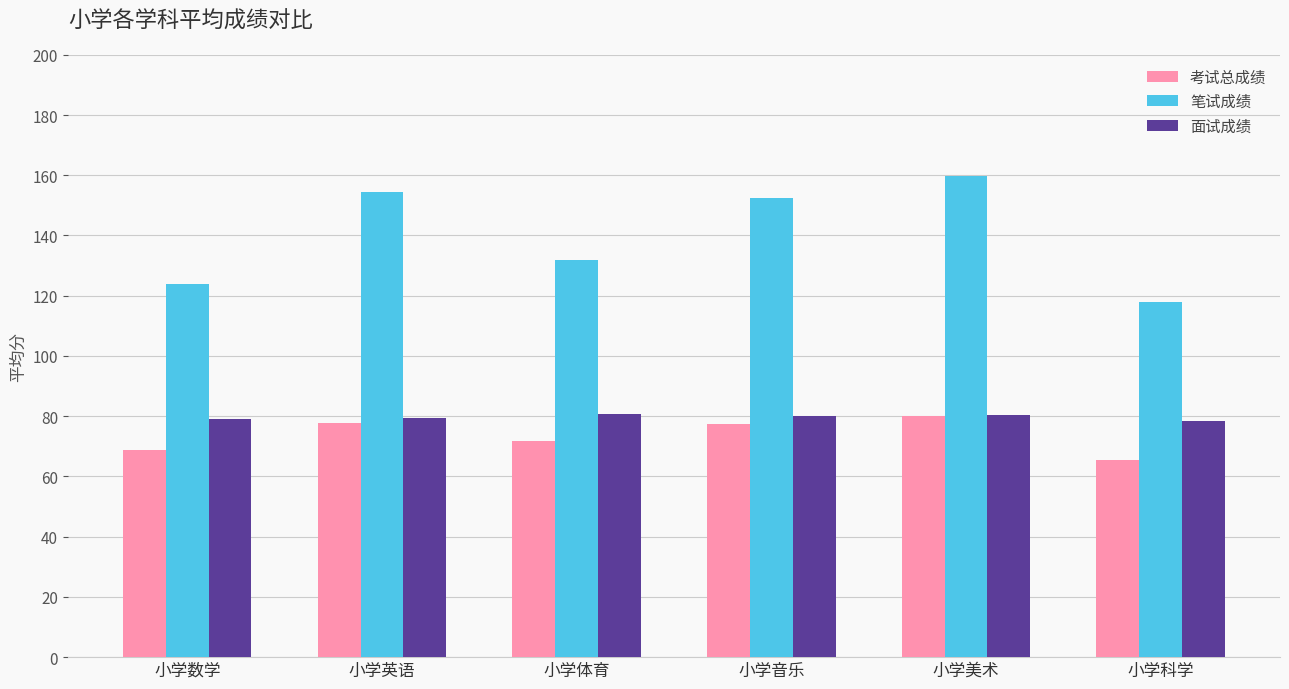

Where is 笔试成绩 nearest to the value 138?

小学体育